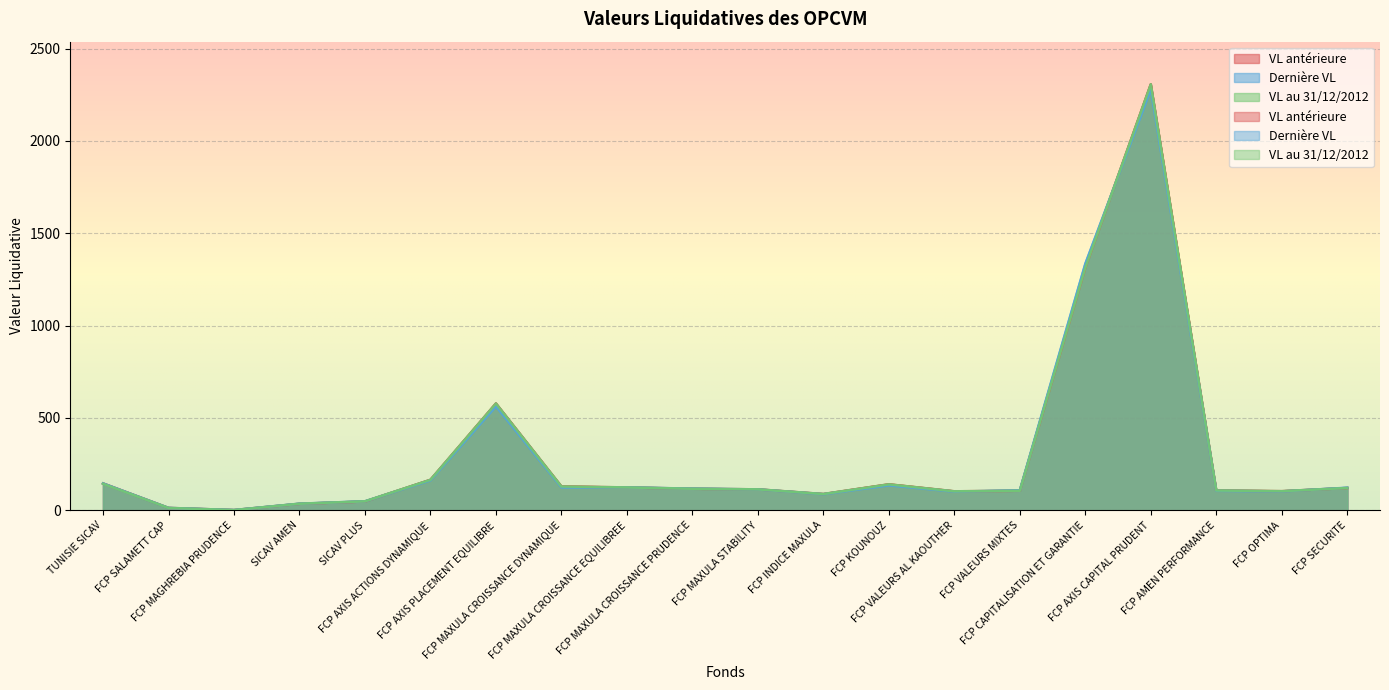

How many lines are shown in the chart?

3